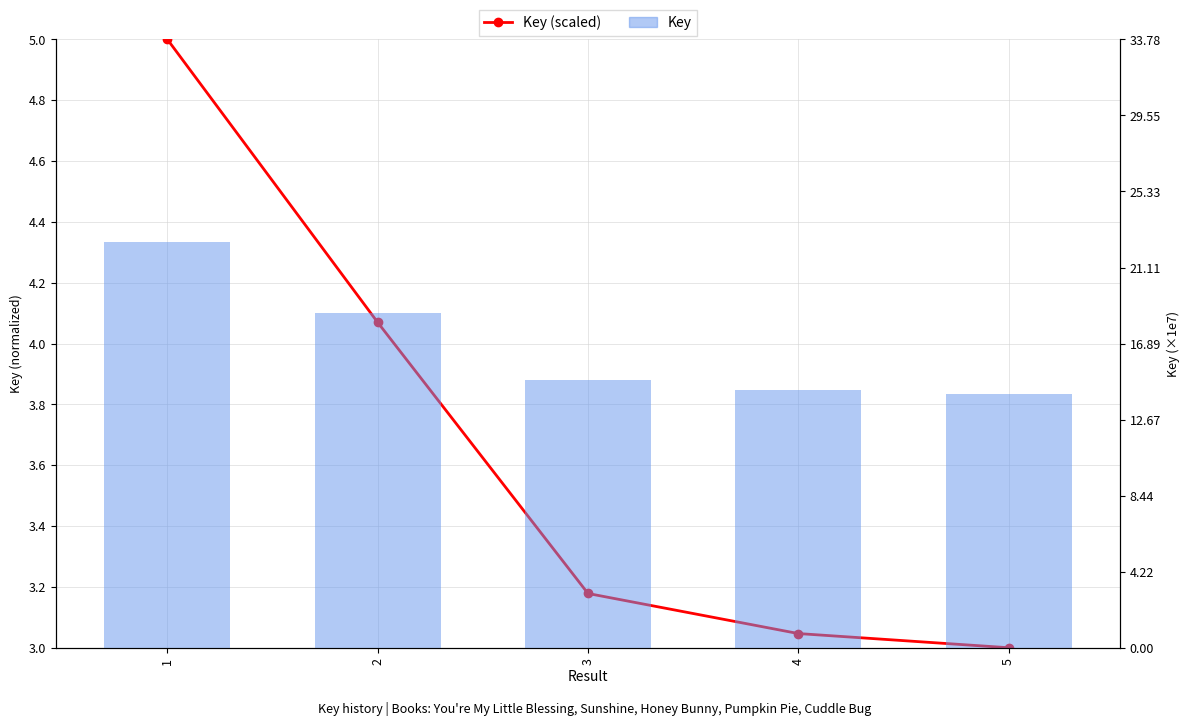

Which series has the largest range (max minus min)?

Key